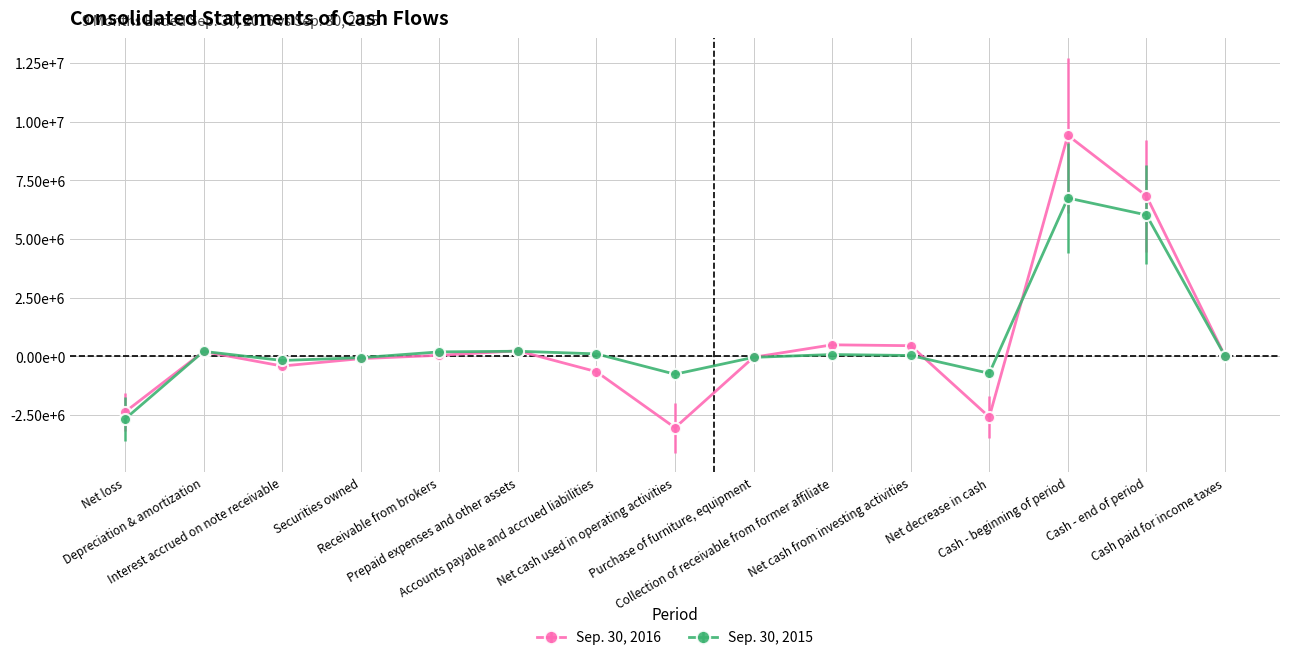

True or false: Sep. 30, 2016 and Sep. 30, 2015 cross at least once.

True